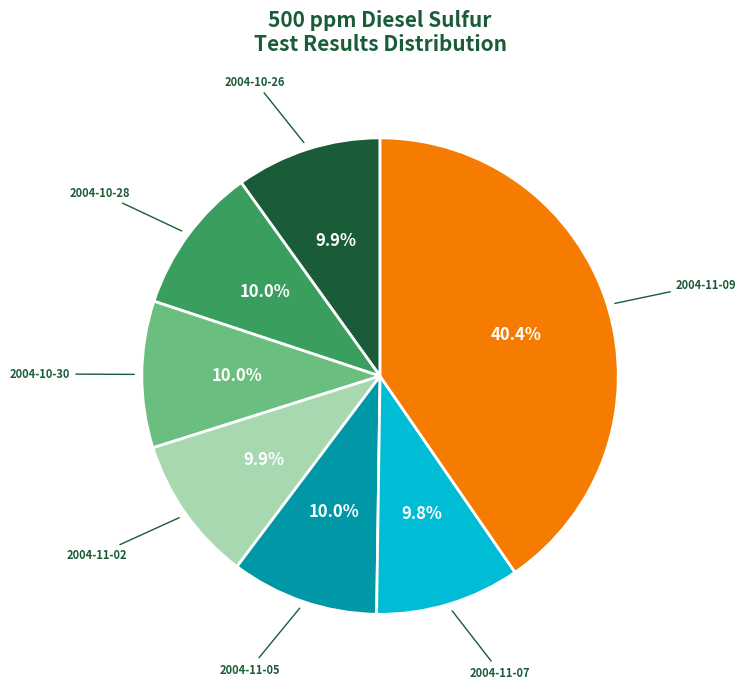

What is the total percentage of 2004-10-28 and 2004-10-26?

19.9%